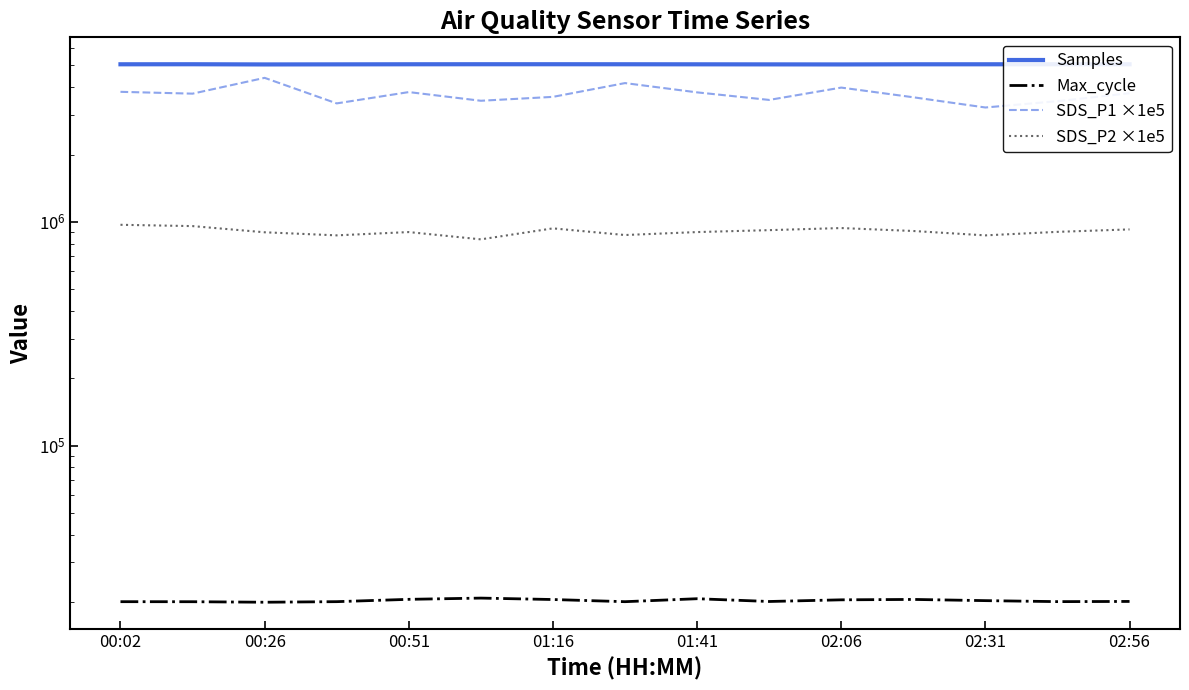

True or false: SDS_P1 ×1e5 and SDS_P2 ×1e5 intersect in this chart.

False